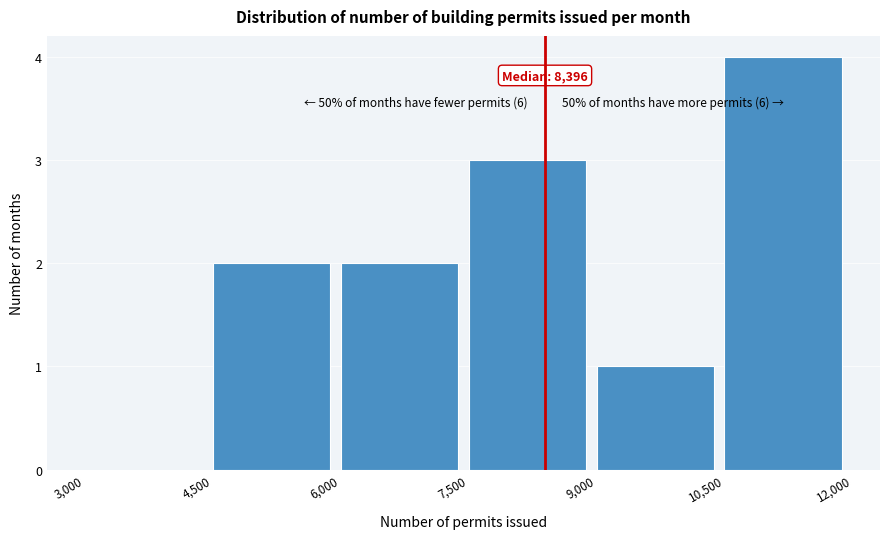

Over which range of the x-axis is the bar tallest?

10,500 to 12,000